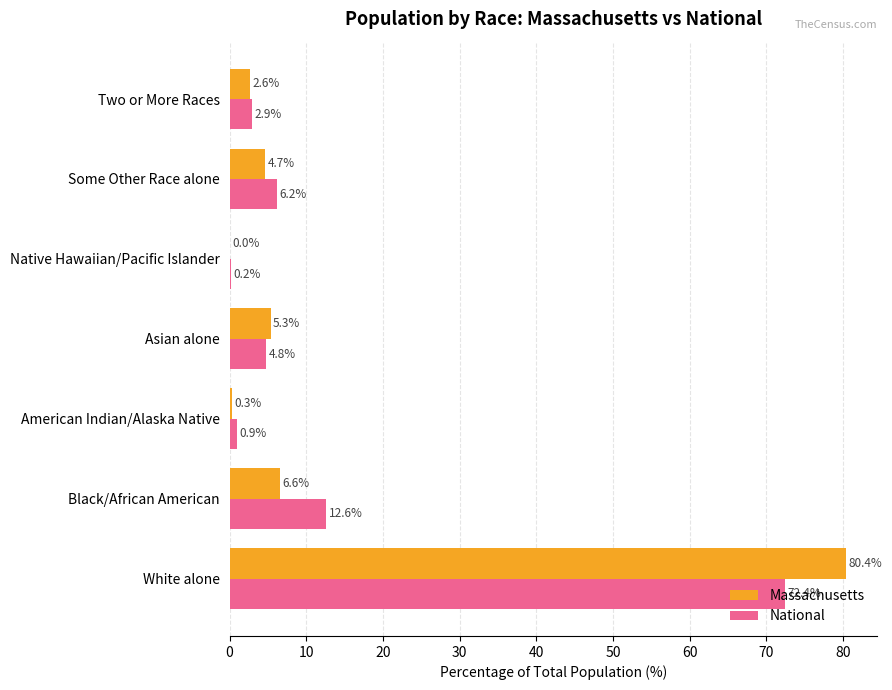

The value of Massachusetts at Some Other Race alone is 1.6. True or false?

False